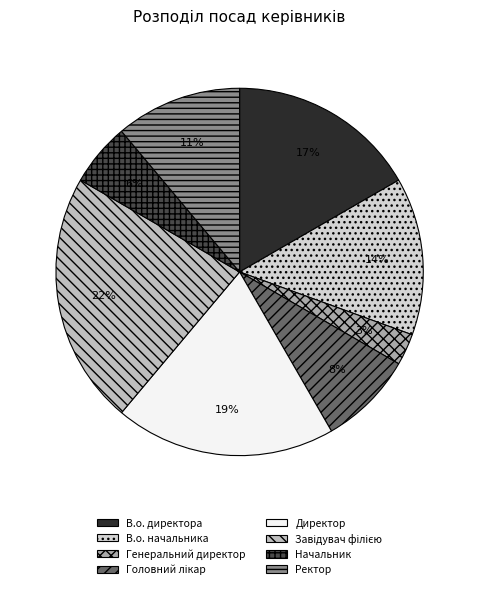

Rank the categories by value from lowest to highest.

Генеральний директор, Начальник, Головний лікар, Ректор, В.о. начальника, В.о. директора, Директор, Завідувач філією